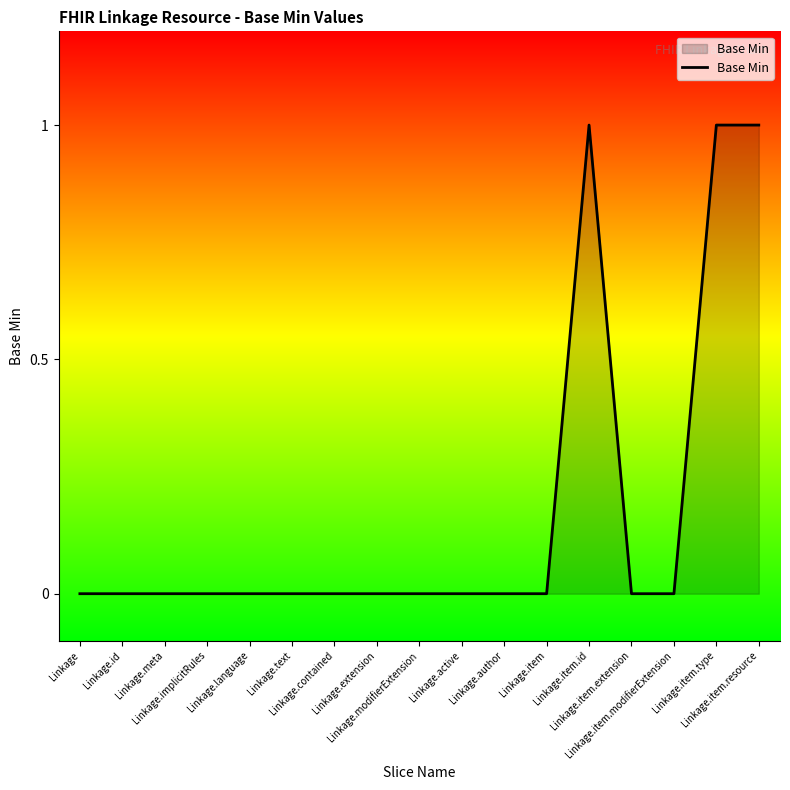

How many lines are shown in the chart?

1